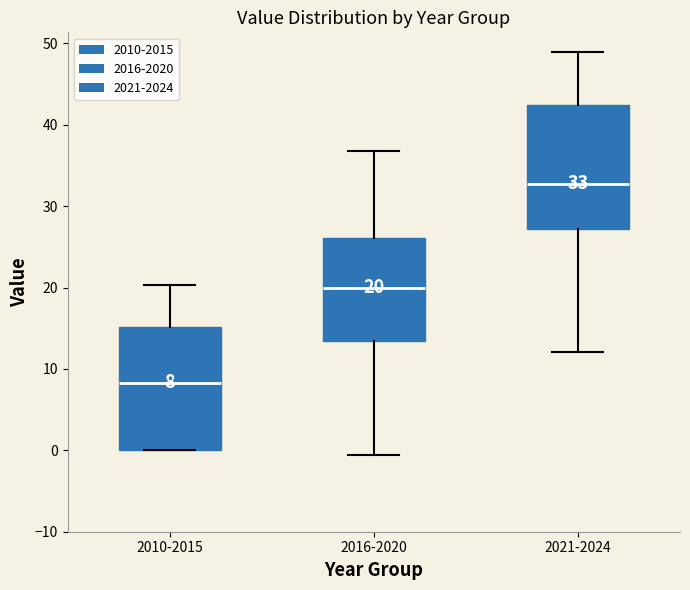

Which box's median line is the highest?

2021-2024